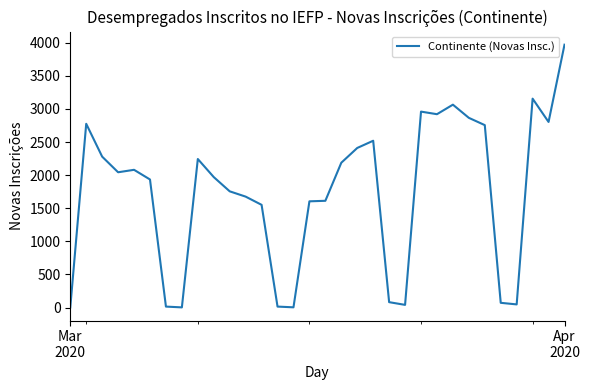

What is the average value?

1731